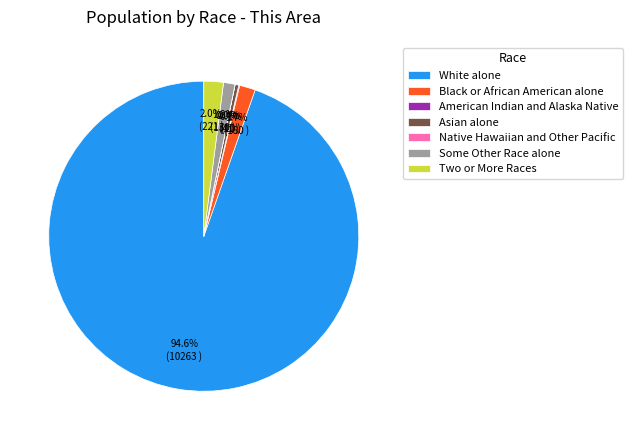

What is the largest slice in the pie chart?

White alone